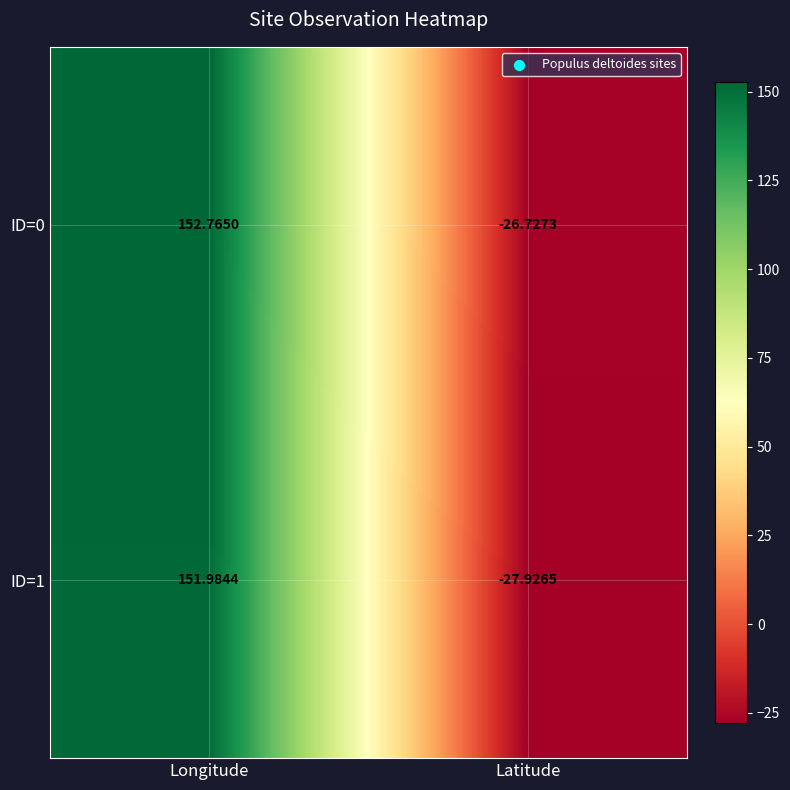

Is the value of ID=1 at Latitude greater than the value of ID=0 at Longitude?

No